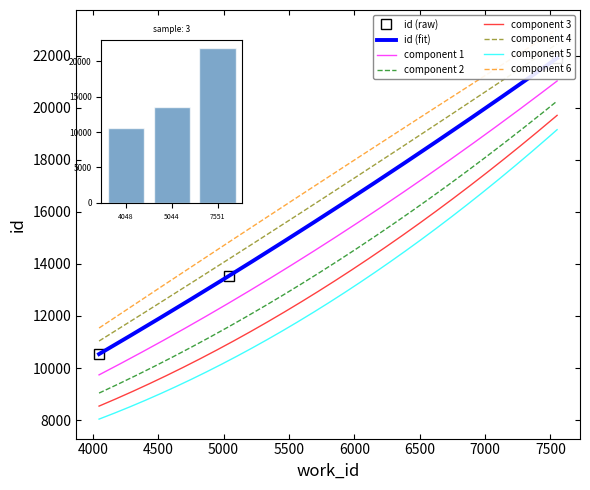

Rank the categories by value from lowest to highest.

4048, 5044, 7551